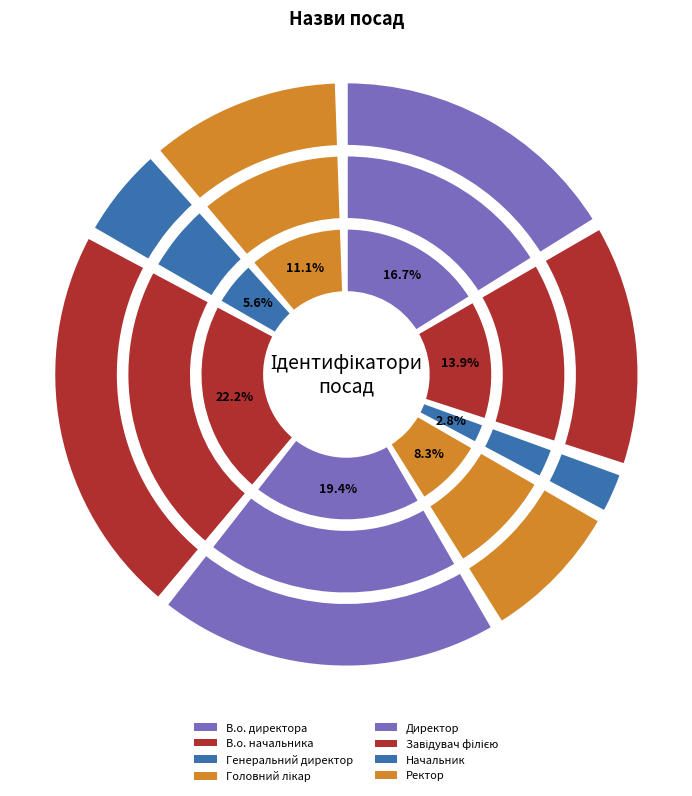

What is the change in value from Головний лікар to Начальник?

-1